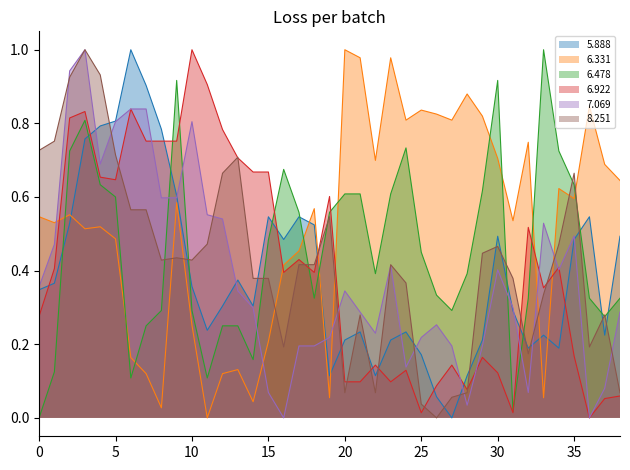

Rank the series by their maximum value, from lowest to highest.

5.888_line, 6.331_line, 6.478_line, 6.922_line, 7.069_line, 8.251_line